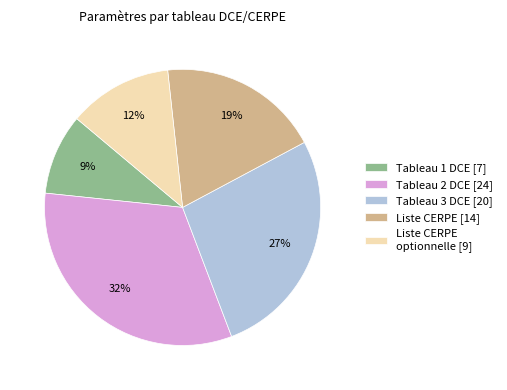

Do Tableau 1 DCE [7] and Liste CERPE [14] together represent more than half of the pie?

No